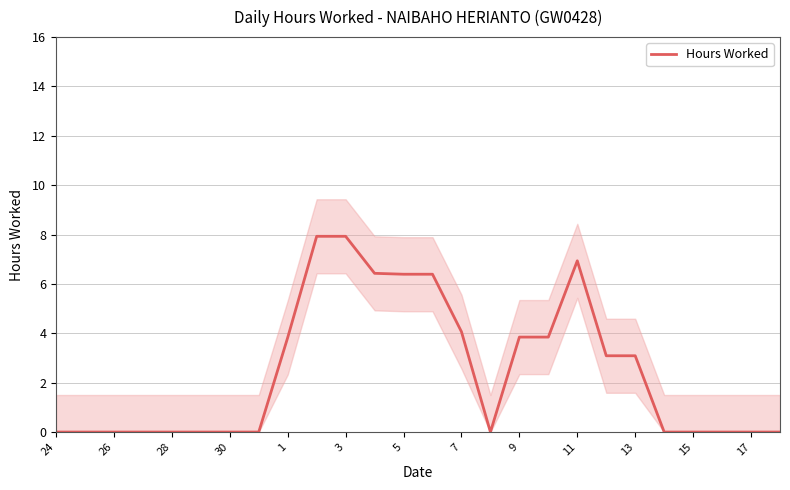

True or false: the data shows 0.8 at 19.

False